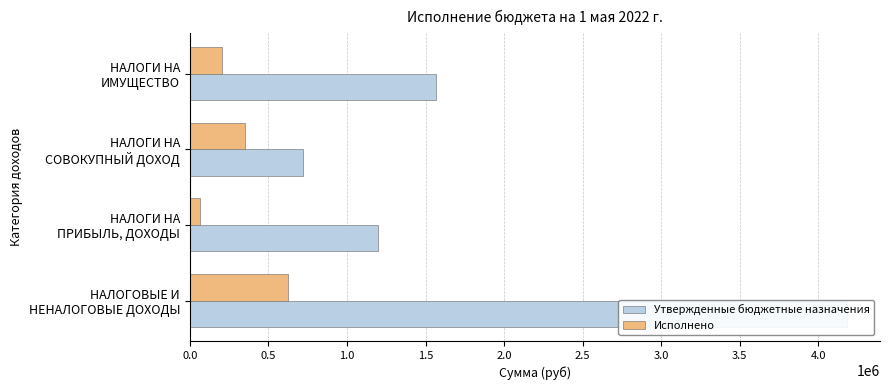

Count the Утвержденные бюджетные назначения values in the range 1200000 to 4183000.

3